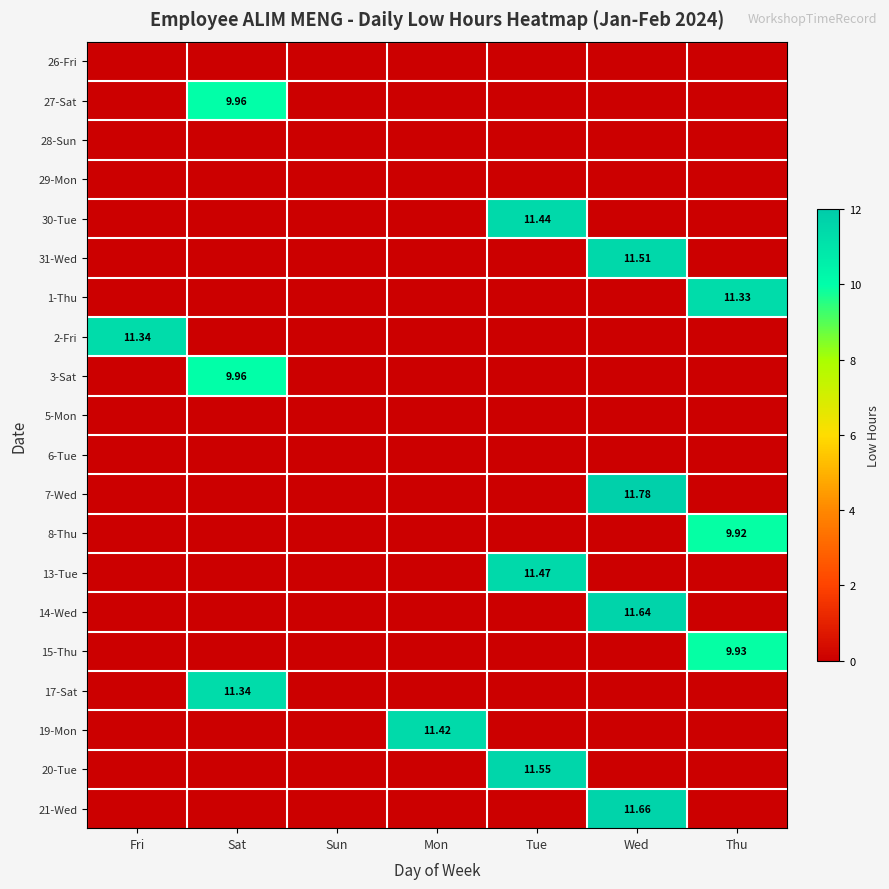

What is the maximum value for 15-Thu?

9.9